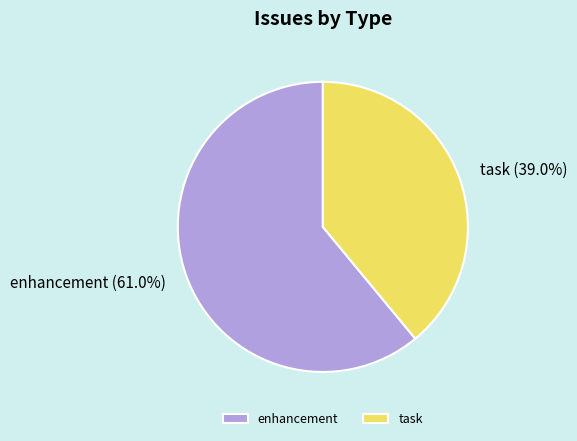

To the nearest percent, what is the difference between the task and enhancement slice percentages?

22%